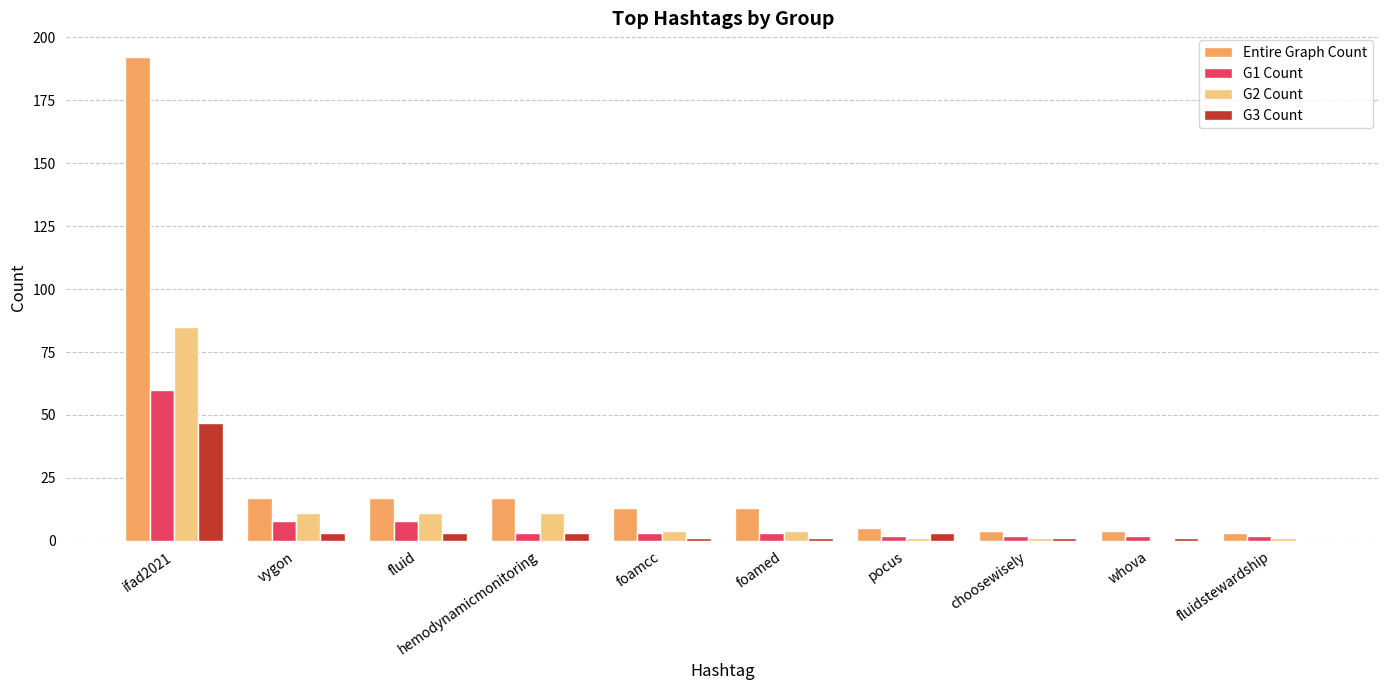

Which series has the largest total across all categories?

Entire Graph Count